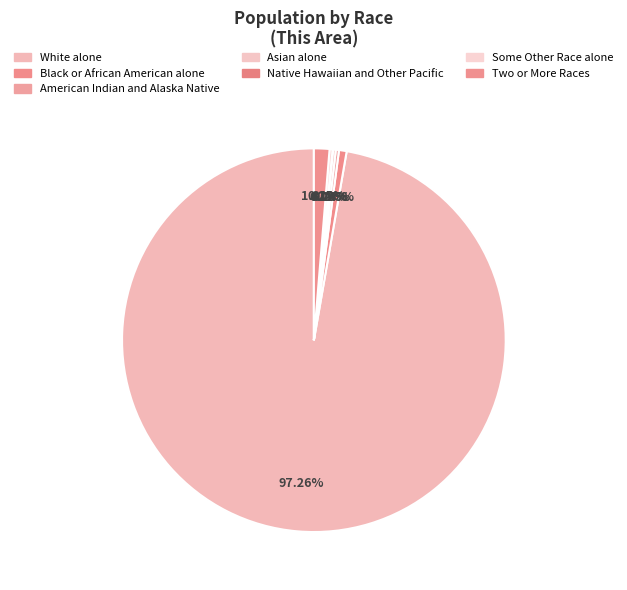

Which slice is the smallest?

Native Hawaiian and Other Pacific